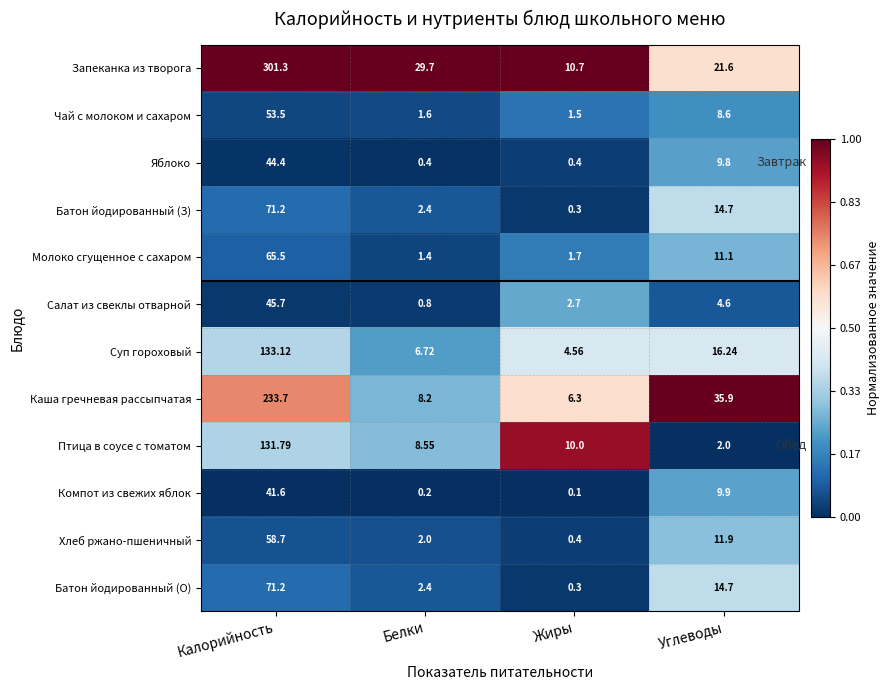

Which category has the lowest value across all series?

Жиры